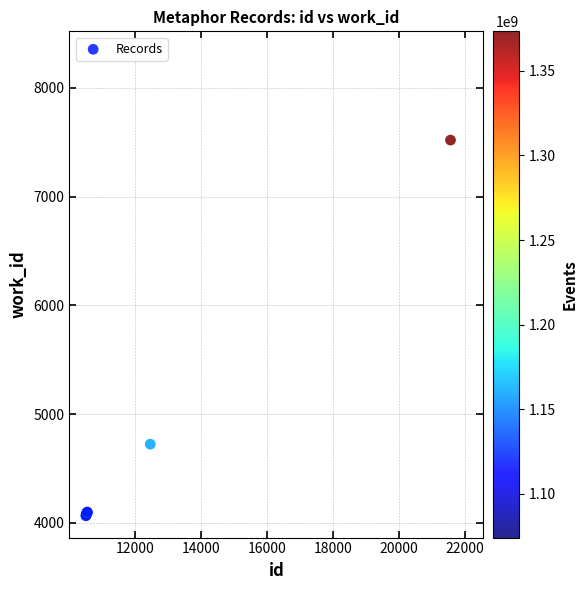

What Y value in the scatter plot is closest to 5792?

4724